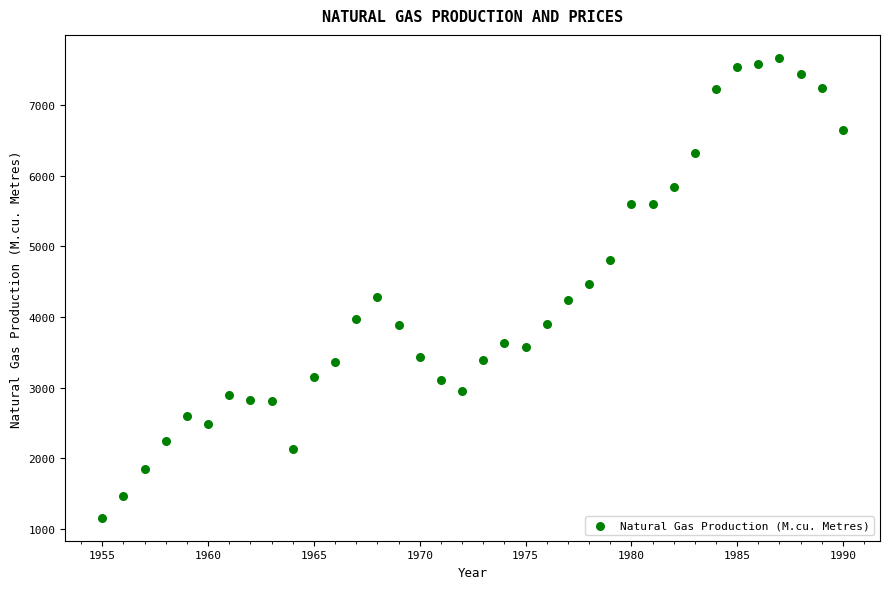

What is the range of X values (max minus min)?

35.0